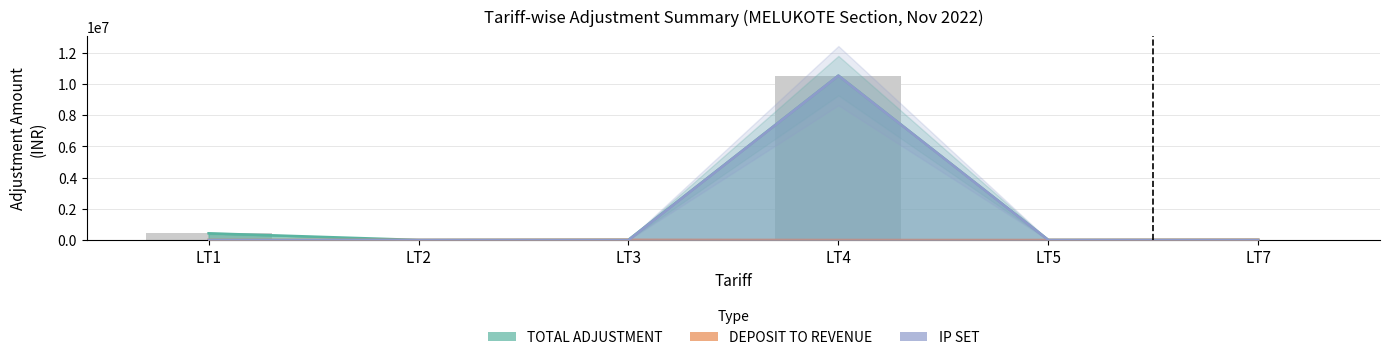

At which category is the sum across all series the highest?

LT4